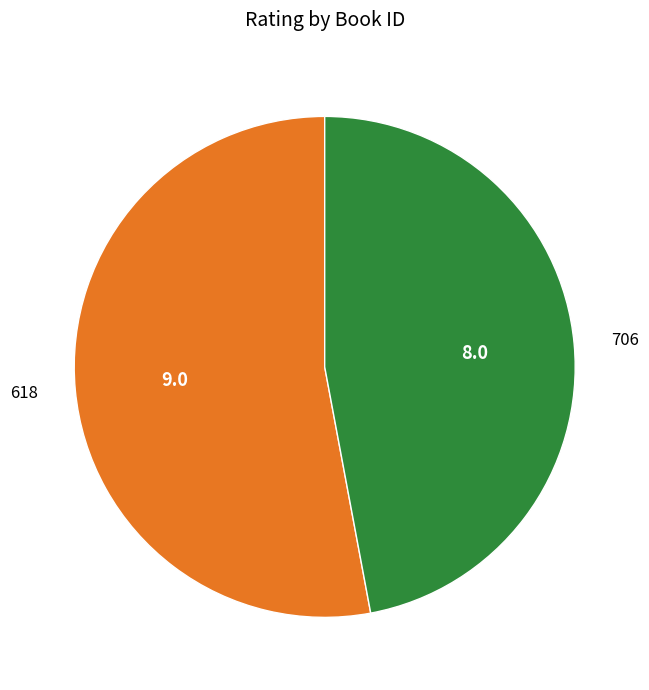

What is the smallest slice in the pie chart?

706